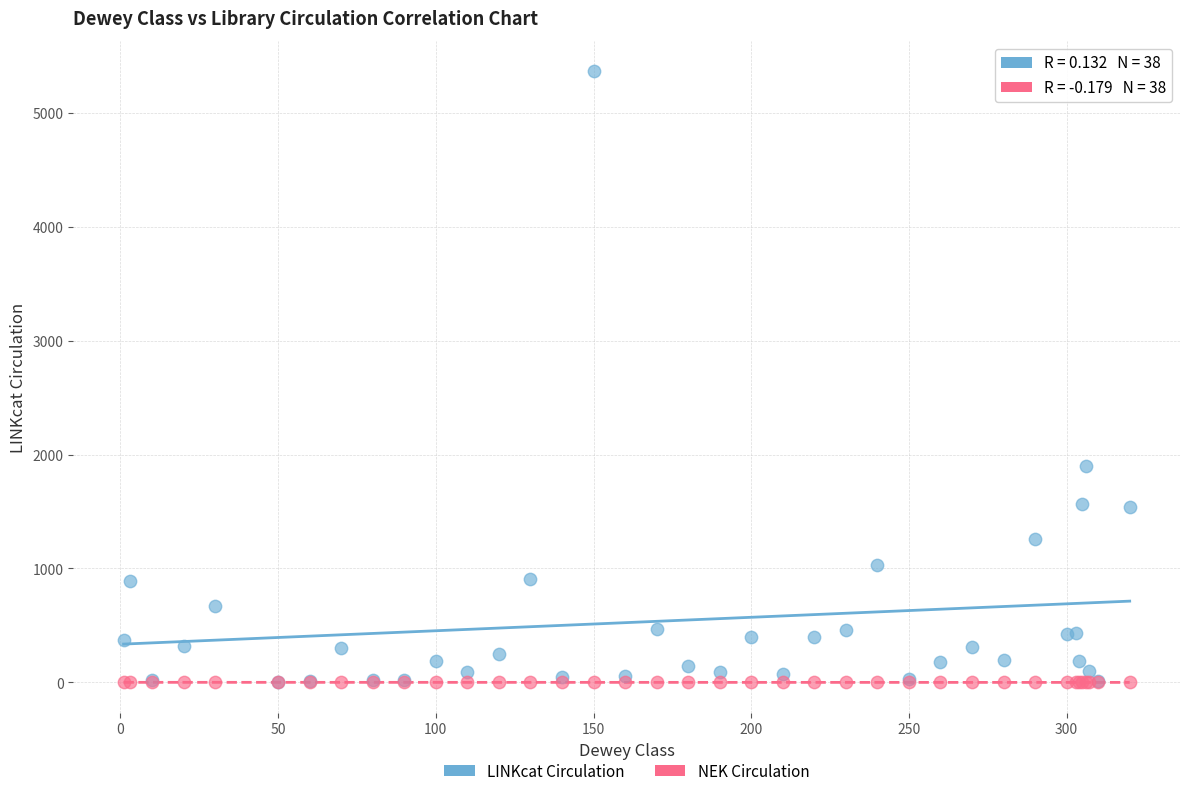

In the LINKcat Circulation series, what Y value is closest to 2683?

1903